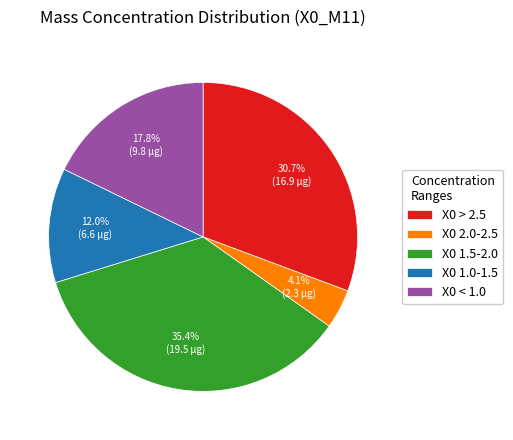

Between X0 1.5-2.0 and X0 > 2.5, which is larger?

X0 1.5-2.0